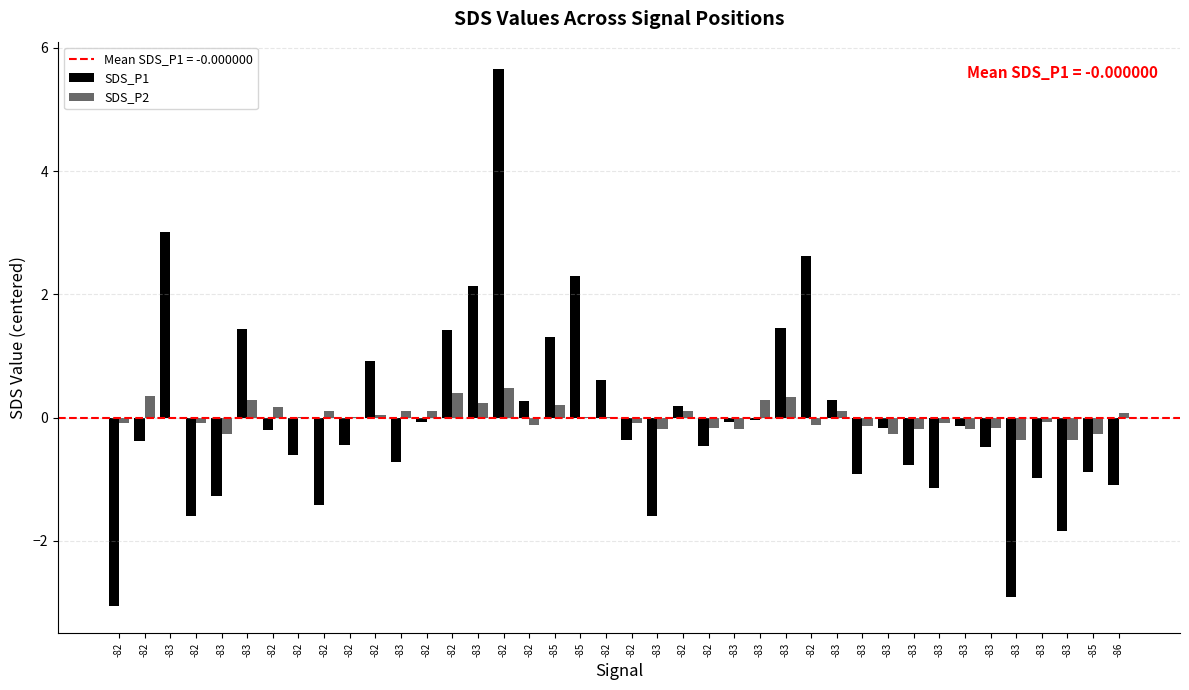

Count the number of categories in the chart.

40